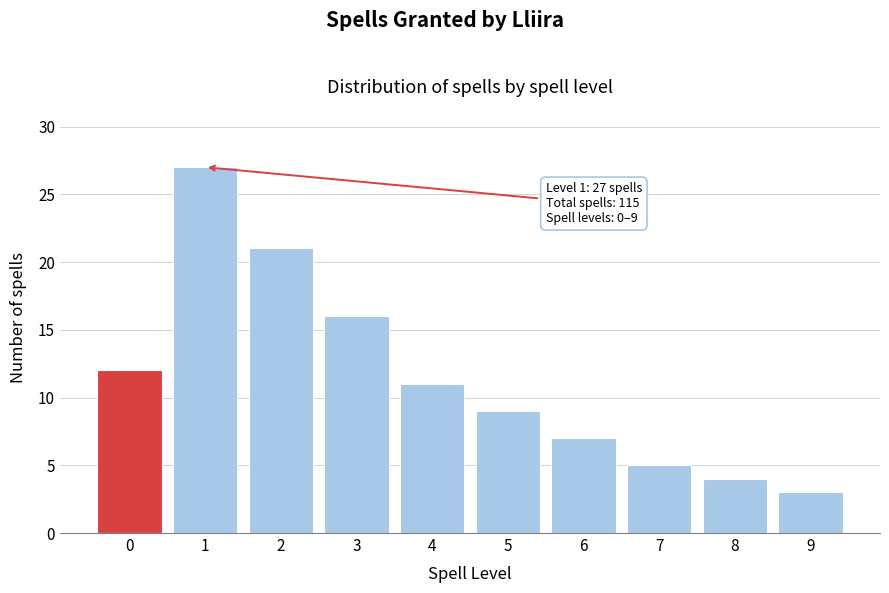

Reading left to right, list all the values displayed in this chart.

0=12	1=27	2=21	3=16	4=11	5=9	6=7	7=5	8=4	9=3